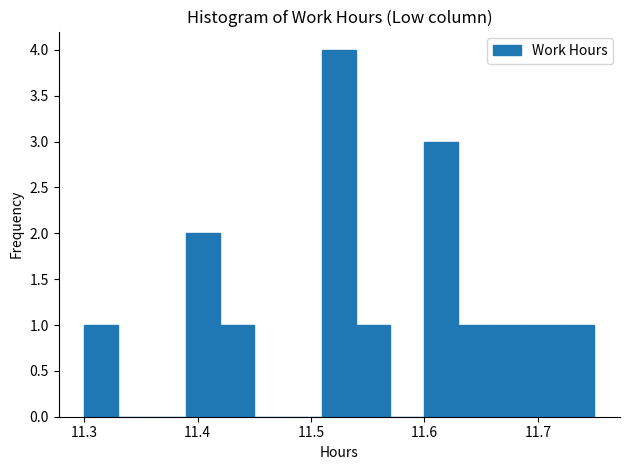

Read against the x-axis, roughly where is the centre of the tallest bar?

11.53